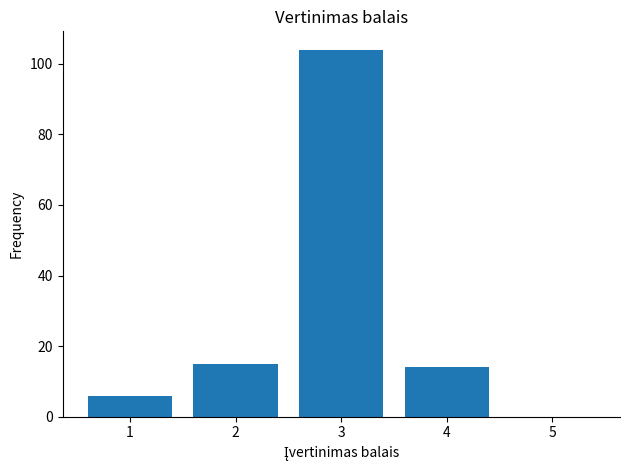

Reading left to right, list all the values displayed in this chart.

1=6	2=15	3=104	4=14	5=0